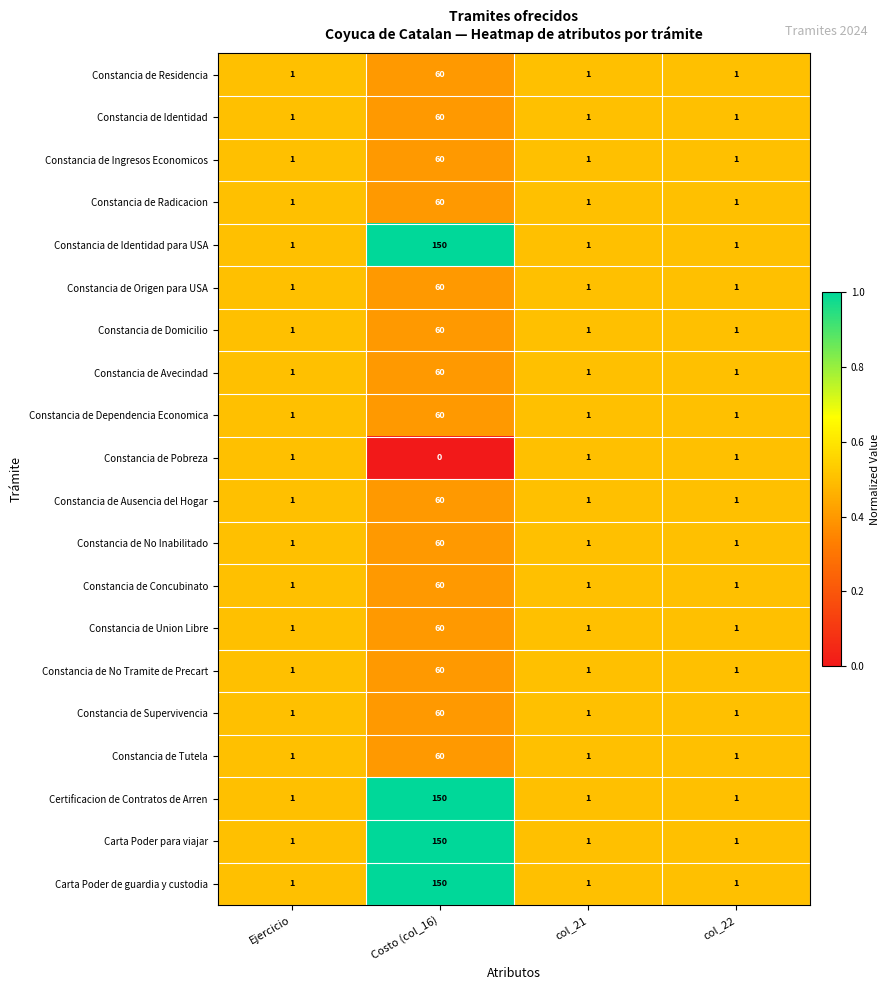

Read the Constancia de No Tramite de Precart value at Costo (col_16), to the nearest 5.

60